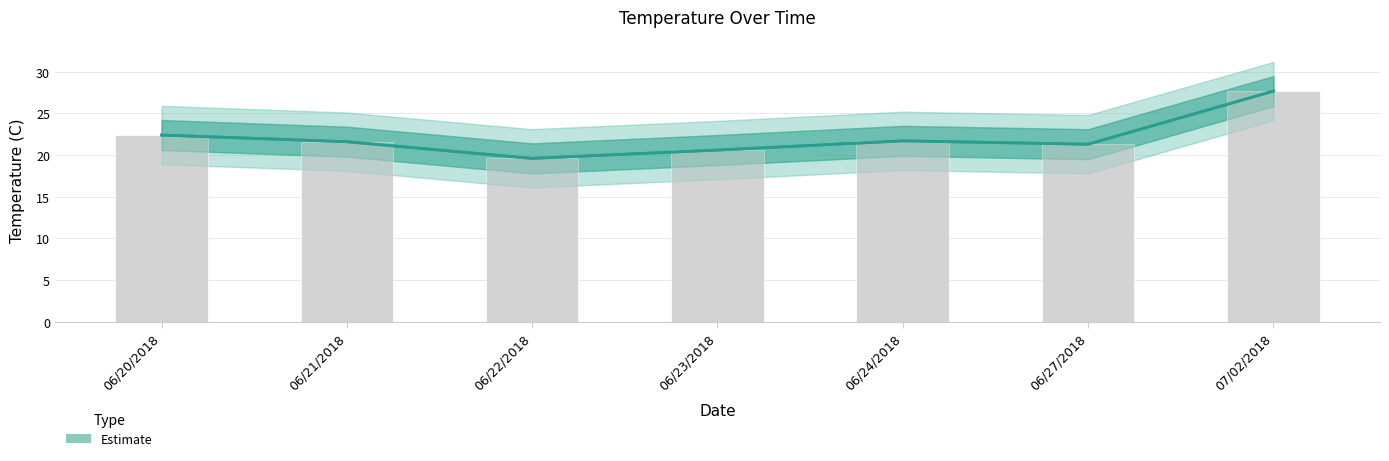

The value at 06/21/2018 is 21.6. True or false?

True